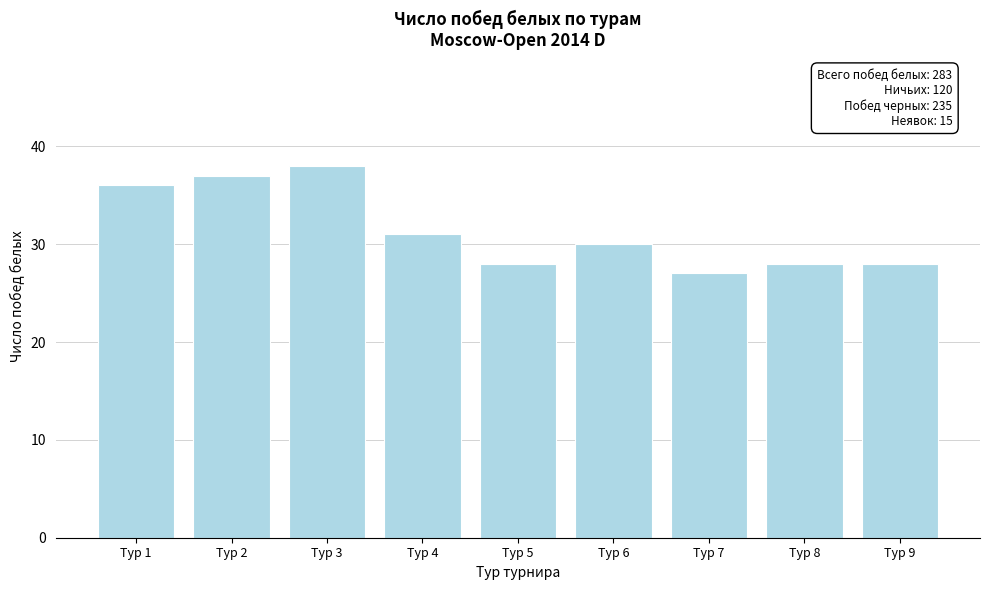

Reading left to right, list all the values displayed in this chart.

36	37	38	31	28	30	27	28	28